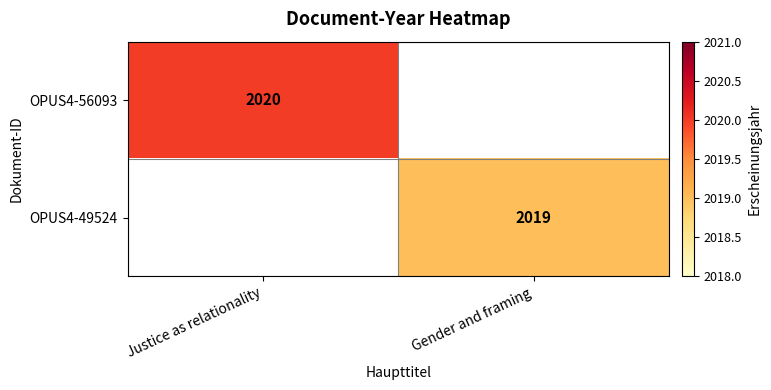

Which has a higher value, Justice as relationality or Gender and framing?

Justice as relationality